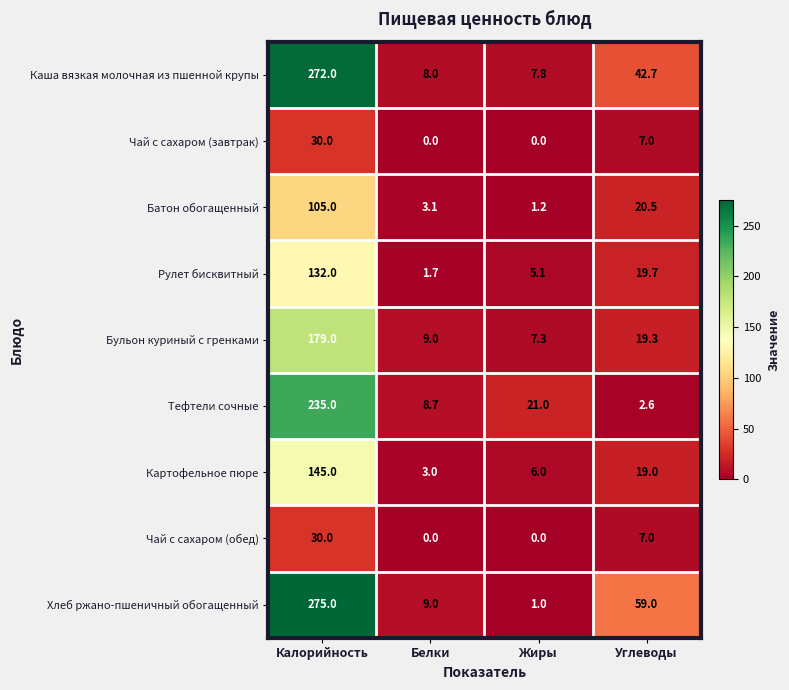

How many distinct data groups are displayed?

9